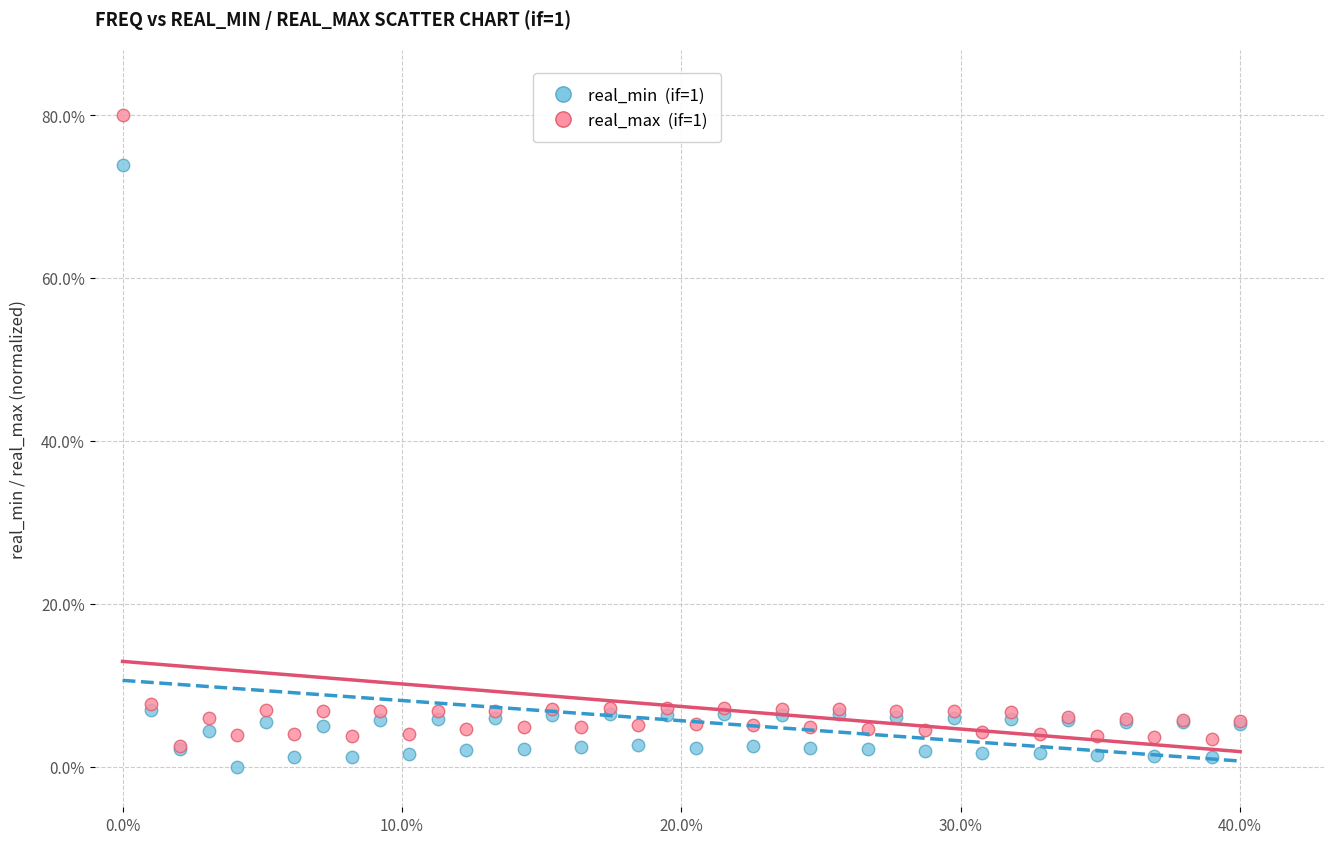

What are all the series names shown in the legend?

real_min (if=1), real_max (if=1)